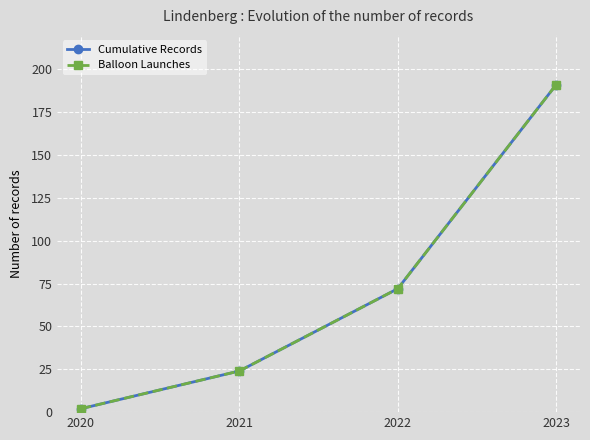

Reading left to right, transcribe all the data shown in this chart.

Cumulative Records: 2020=2	2021=24	2022=72	2023=191
Balloon Launches: 2020=2	2021=24	2022=72	2023=191